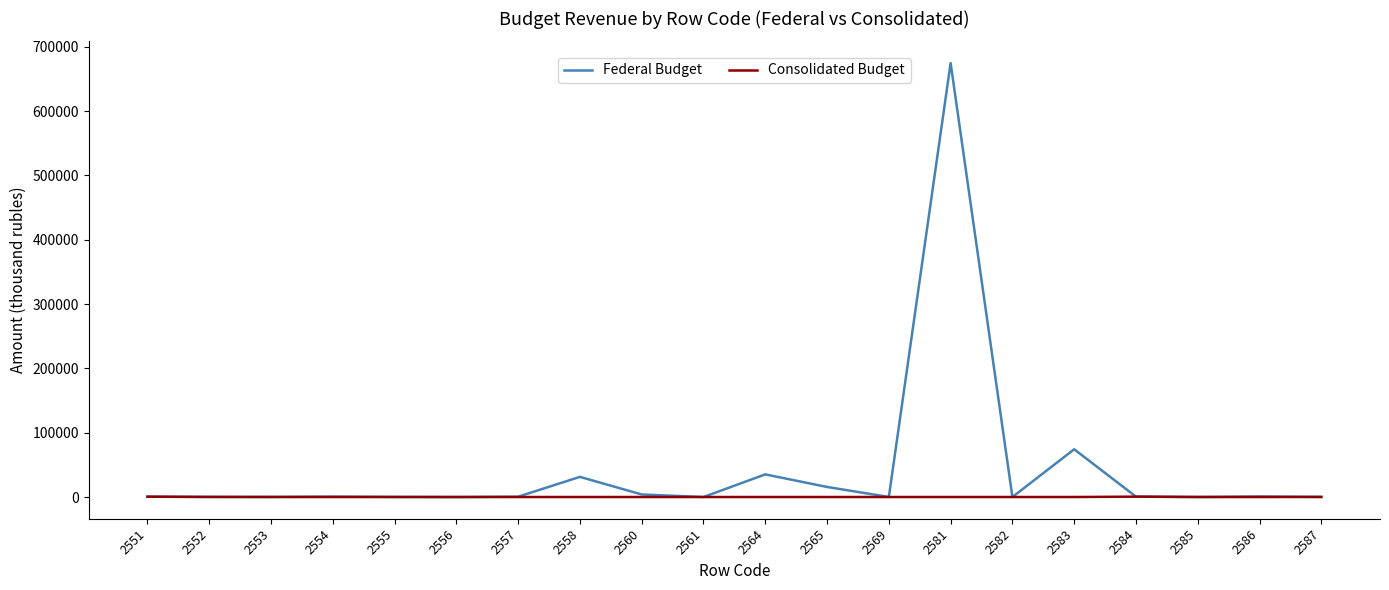

At how many categories does at least one series exceed 504463?

1